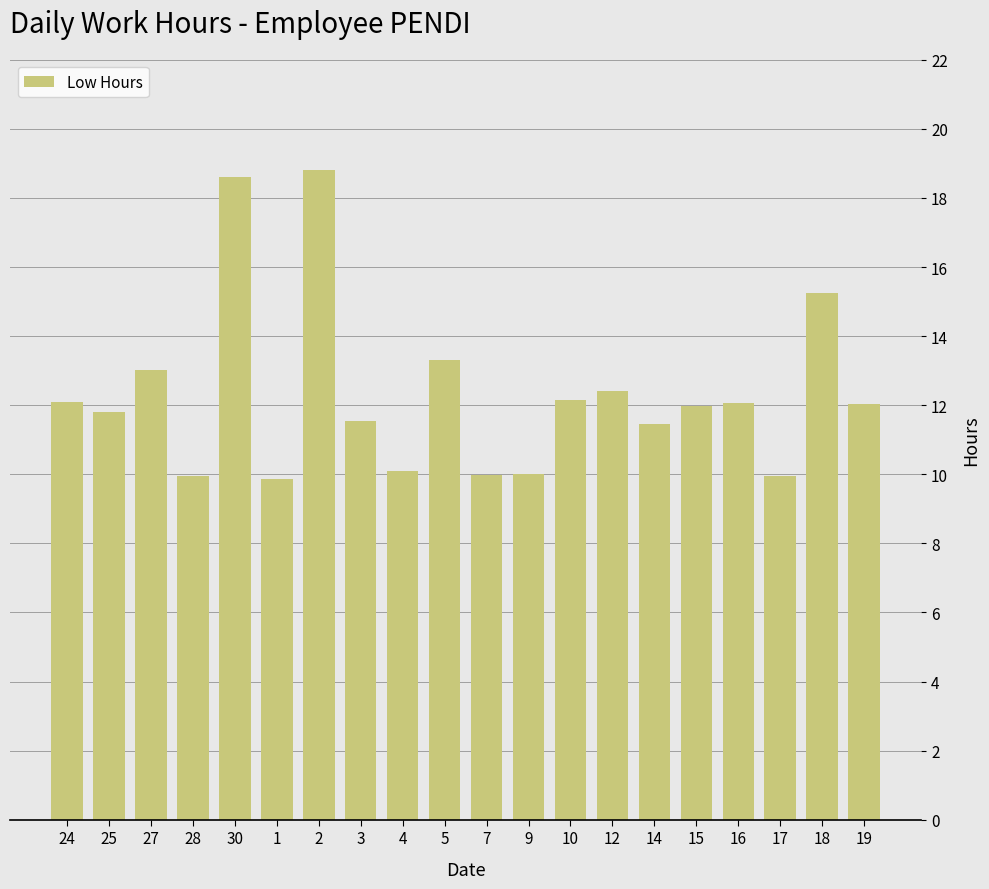

Approximately how many times larger is the value at 28 compared to 14?

0.9